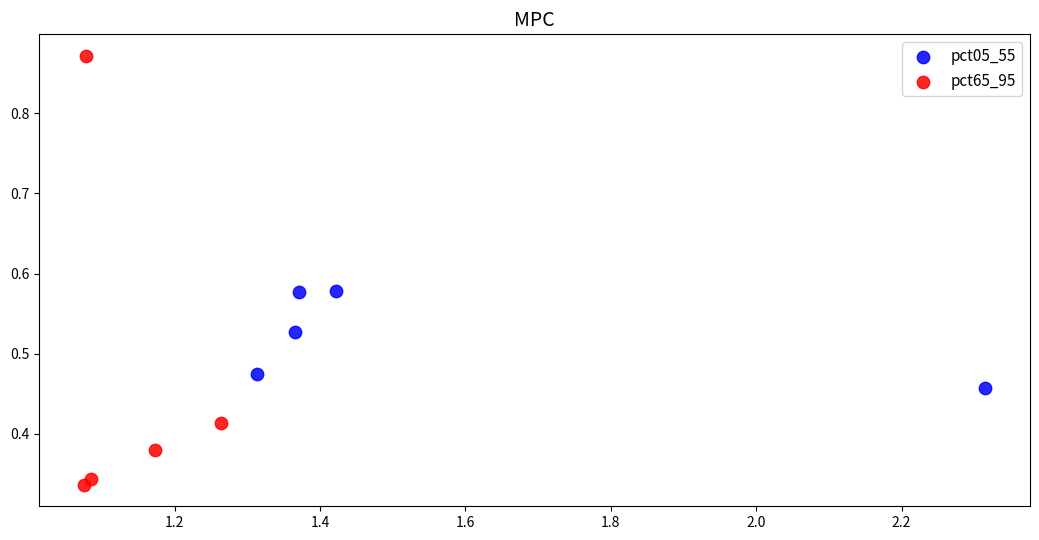

Which series contains the highest Y value?

pct65_95